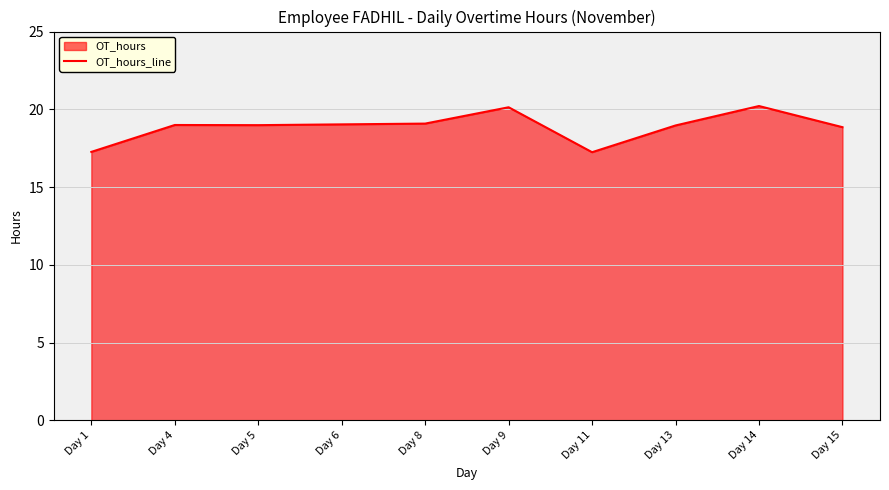

What is the greatest value displayed?

20.2